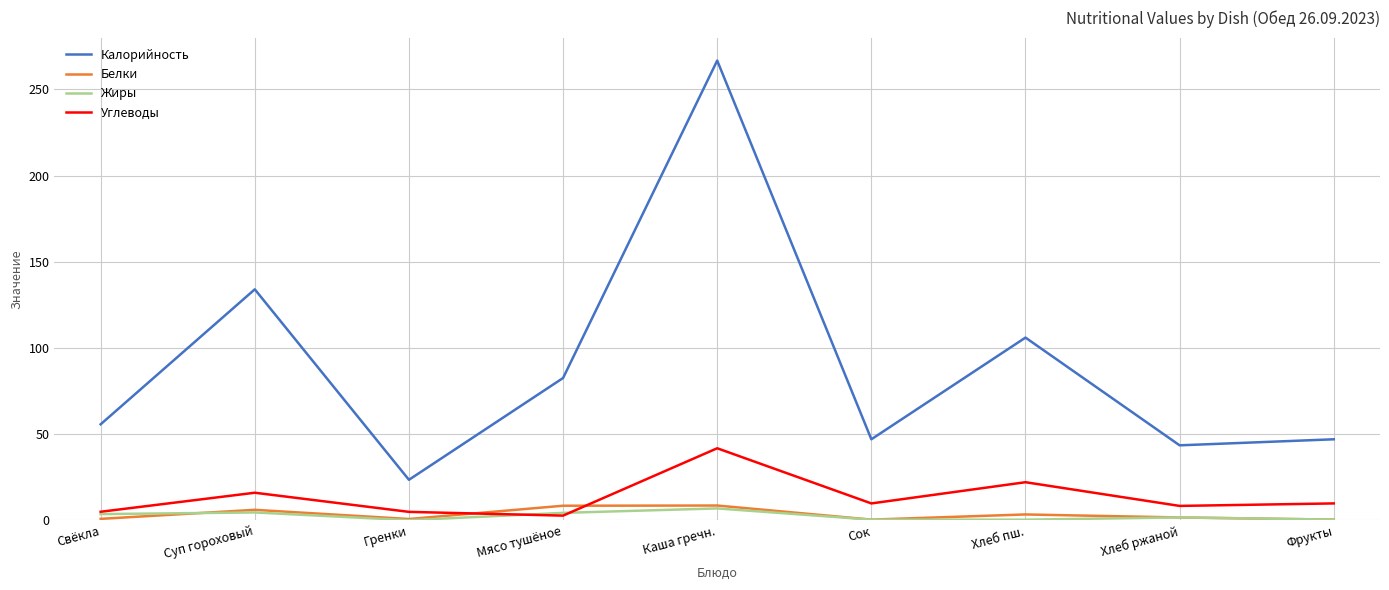

True or false: Калорийность and Жиры cross at least once.

False